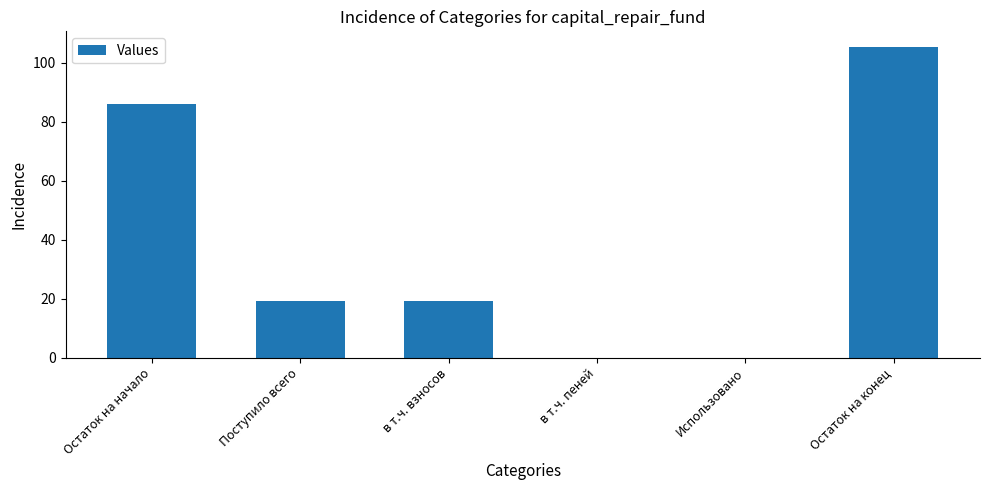

Approximately how many times larger is the value at Остаток на конец compared to Остаток на начало?

1.2